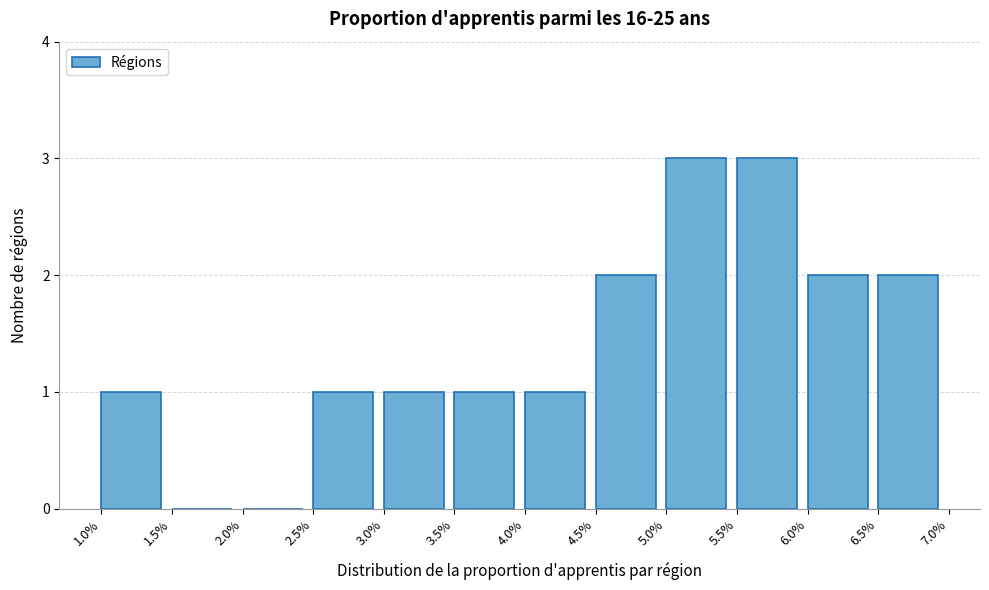

Reading left to right, list every bar in this chart as the range it spans on the x-axis followed by its height. The values are not printed on the chart, so give them approximately, as read against the axis.

1.0% to 1.5%: 1
1.5% to 2.0%: 0
2.0% to 2.5%: 0
2.5% to 3.0%: 1
3.0% to 3.5%: 1
3.5% to 4.0%: 1
4.0% to 4.5%: 1
4.5% to 5.0%: 2
5.0% to 5.5%: 3
5.5% to 6.0%: 3
6.0% to 6.5%: 2
6.5% to 7.0%: 2